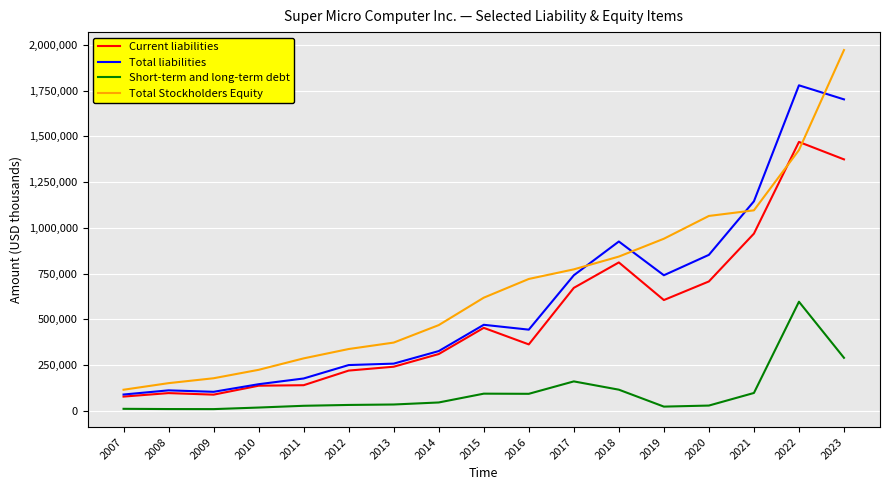

True or false: Total Stockholders Equity and Current liabilities intersect in this chart.

True